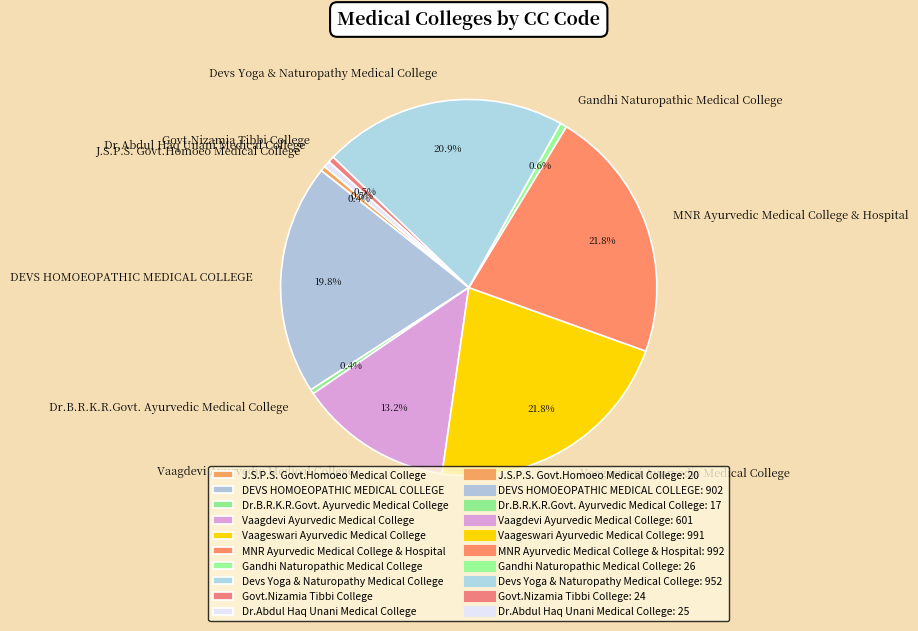

Between Gandhi Naturopathic Medical College and MNR Ayurvedic Medical College & Hospital, which is larger?

MNR Ayurvedic Medical College & Hospital